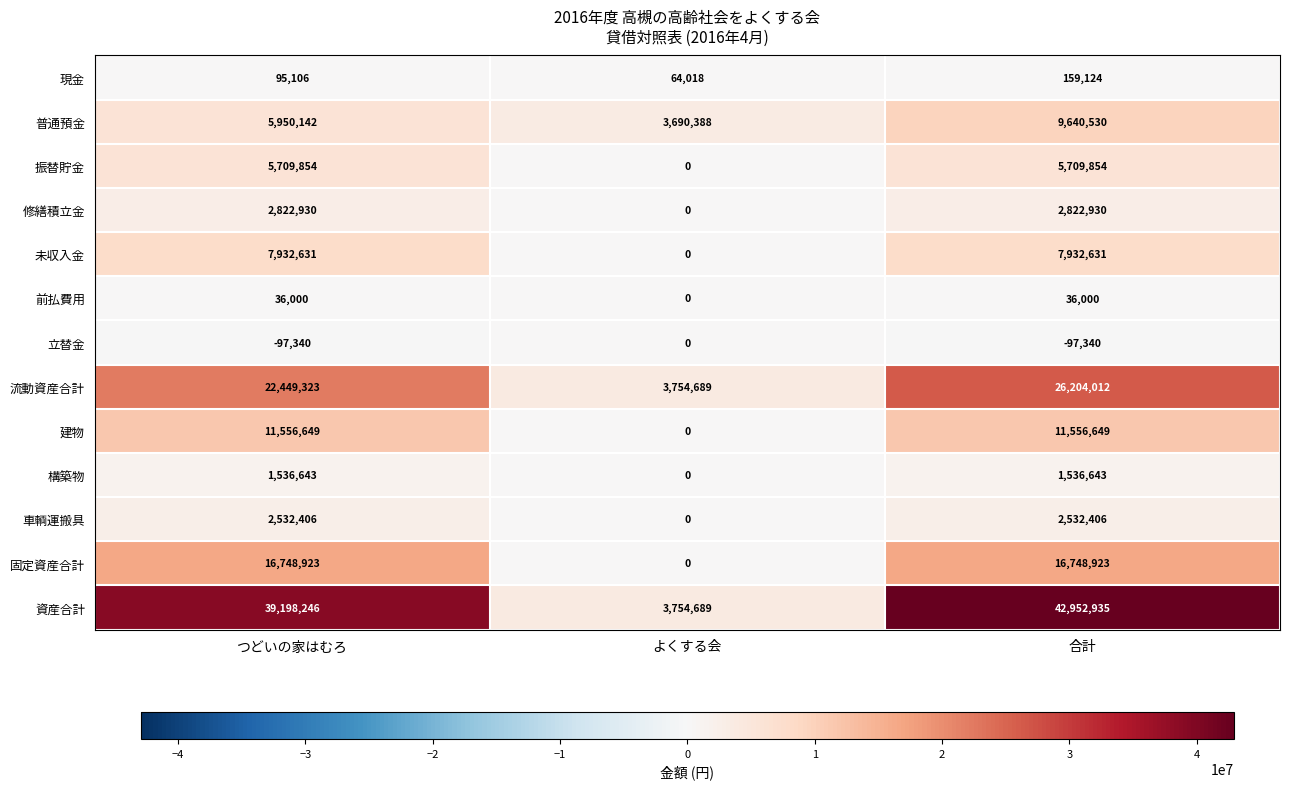

At which category does the chart reach its peak across all series?

合計